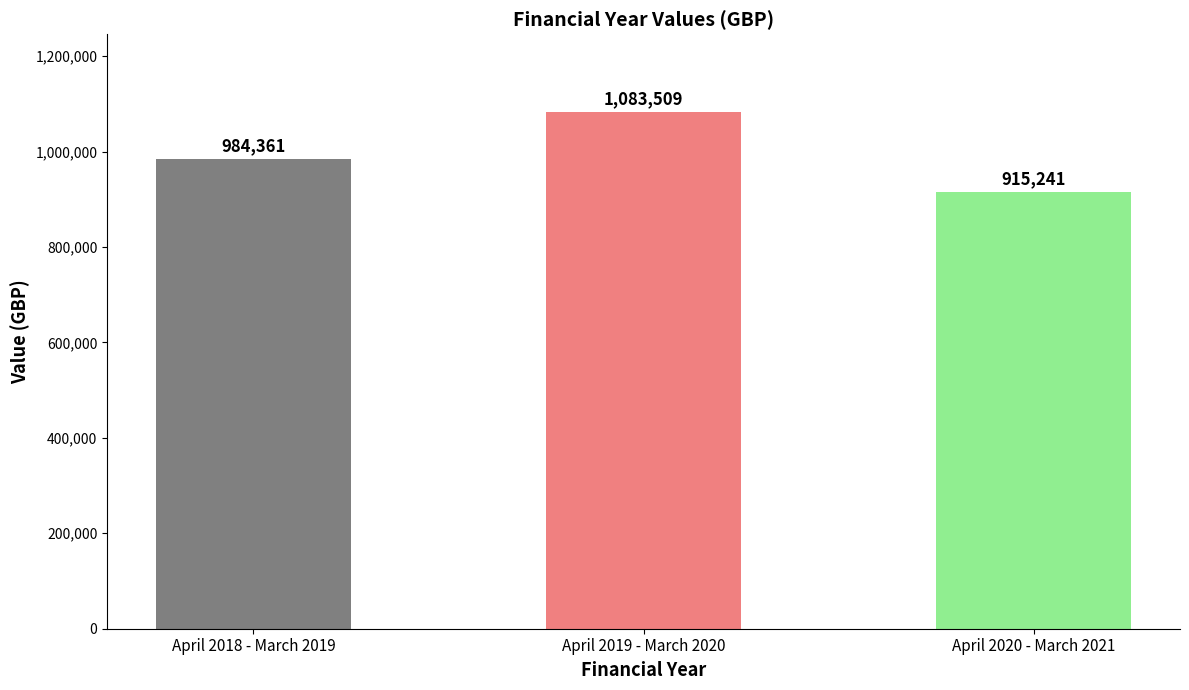

Count the number of data series in this chart.

1